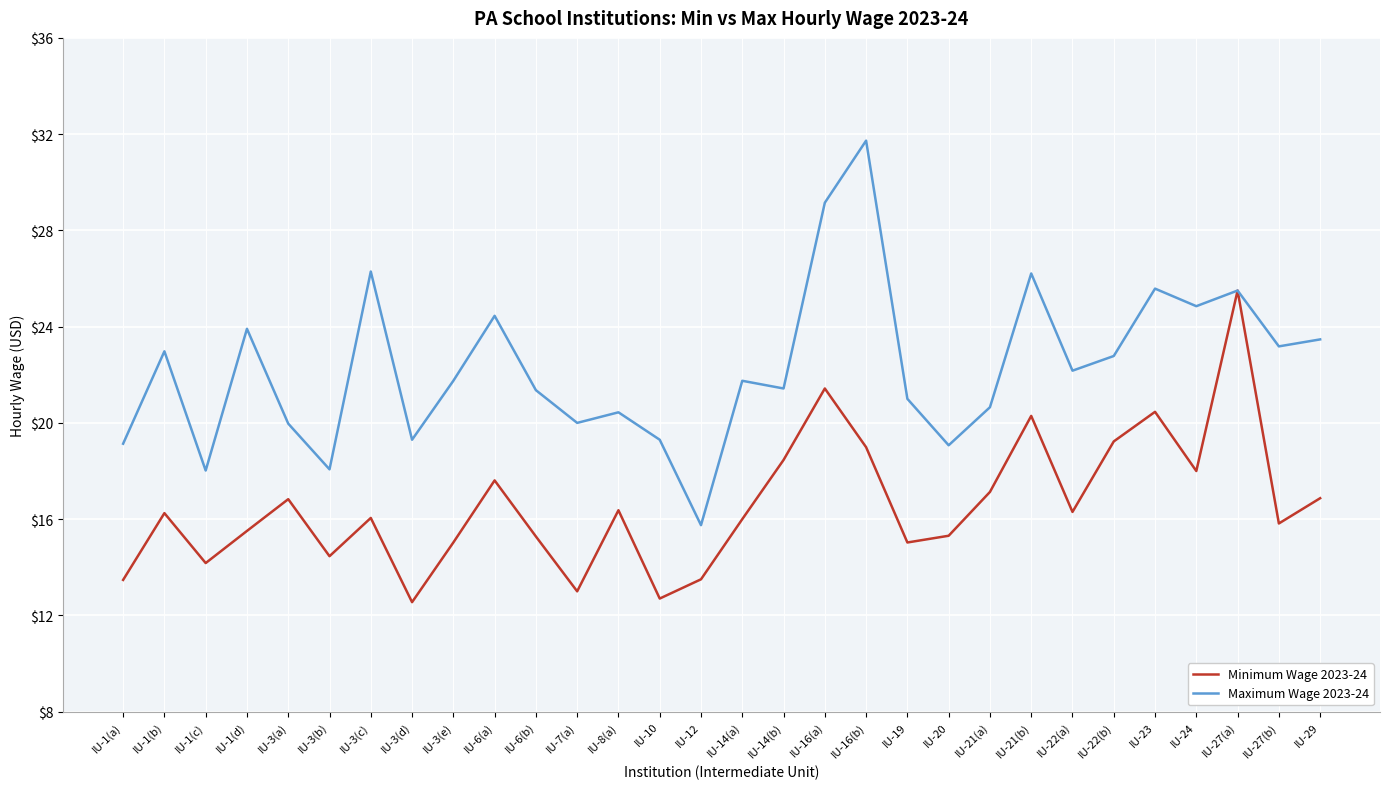

What position from the left is IU-27(b)?

29